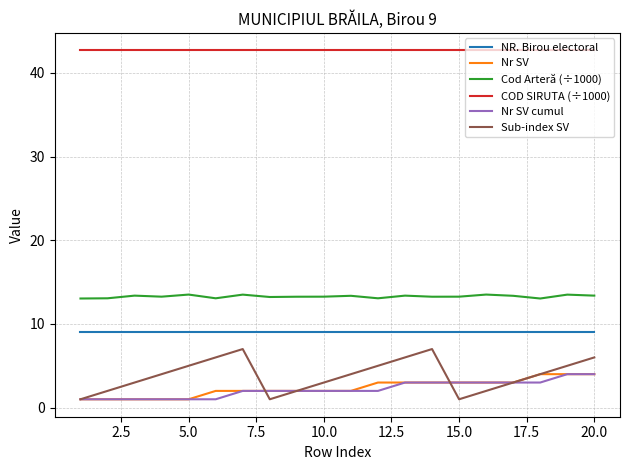

How many distinct data groups are displayed?

6